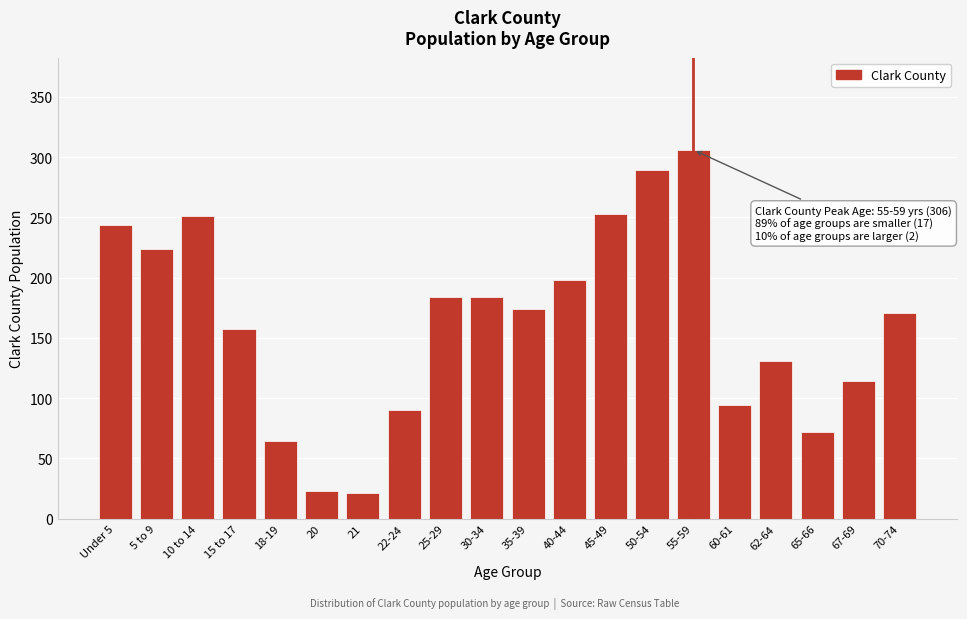

Reading left to right, what are all the values shown in this chart?

244	224	251	157	64	23	21	90	184	184	174	198	253	289	306	94	131	72	114	171